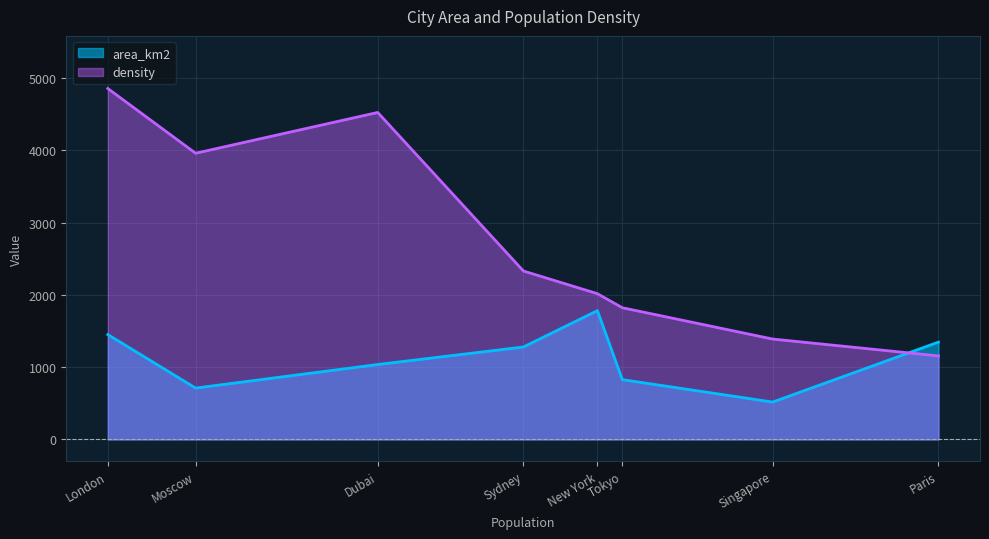

What are all the series names shown in the legend?

area_km2, density